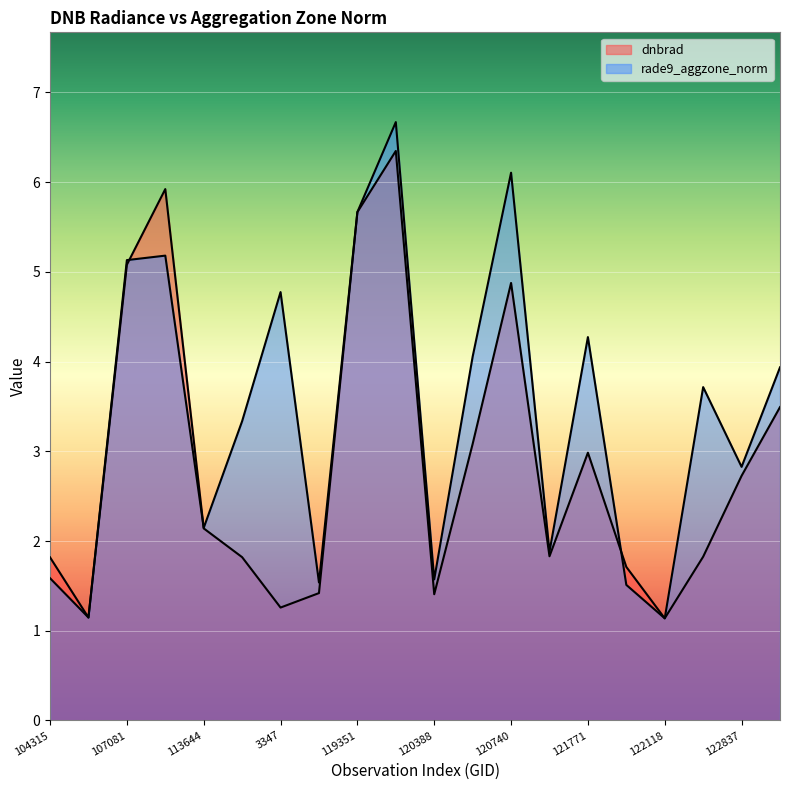

What is the label of the 14th point from the left?

121249